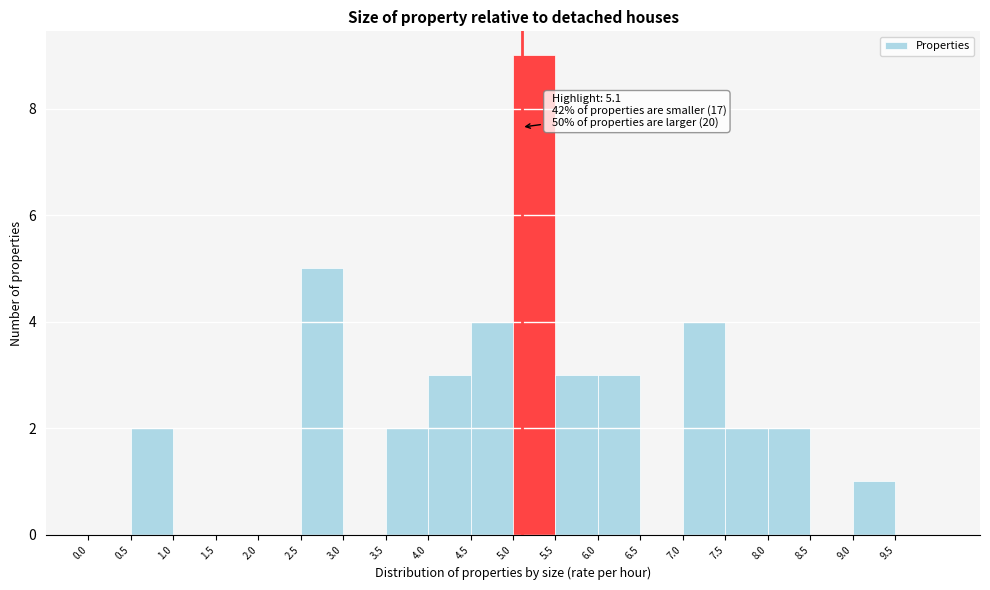

Over which range of the x-axis is the bar tallest?

5.0 to 5.5